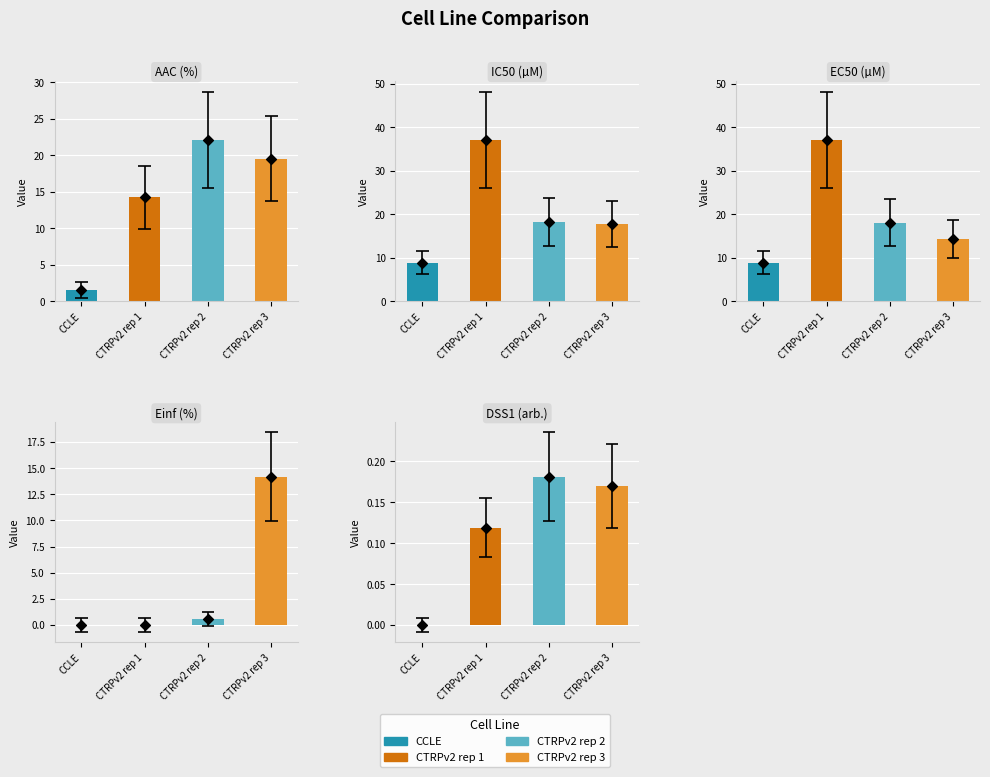

Is the value of Einf (%) at CTRPv2 rep 3 greater than the value of DSS1 (arb.) at CTRPv2 rep 2?

Yes